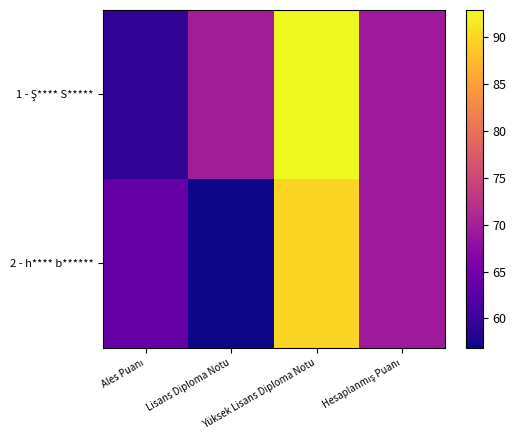

Which series has the widest spread of values?

1 - Ş**** S*****